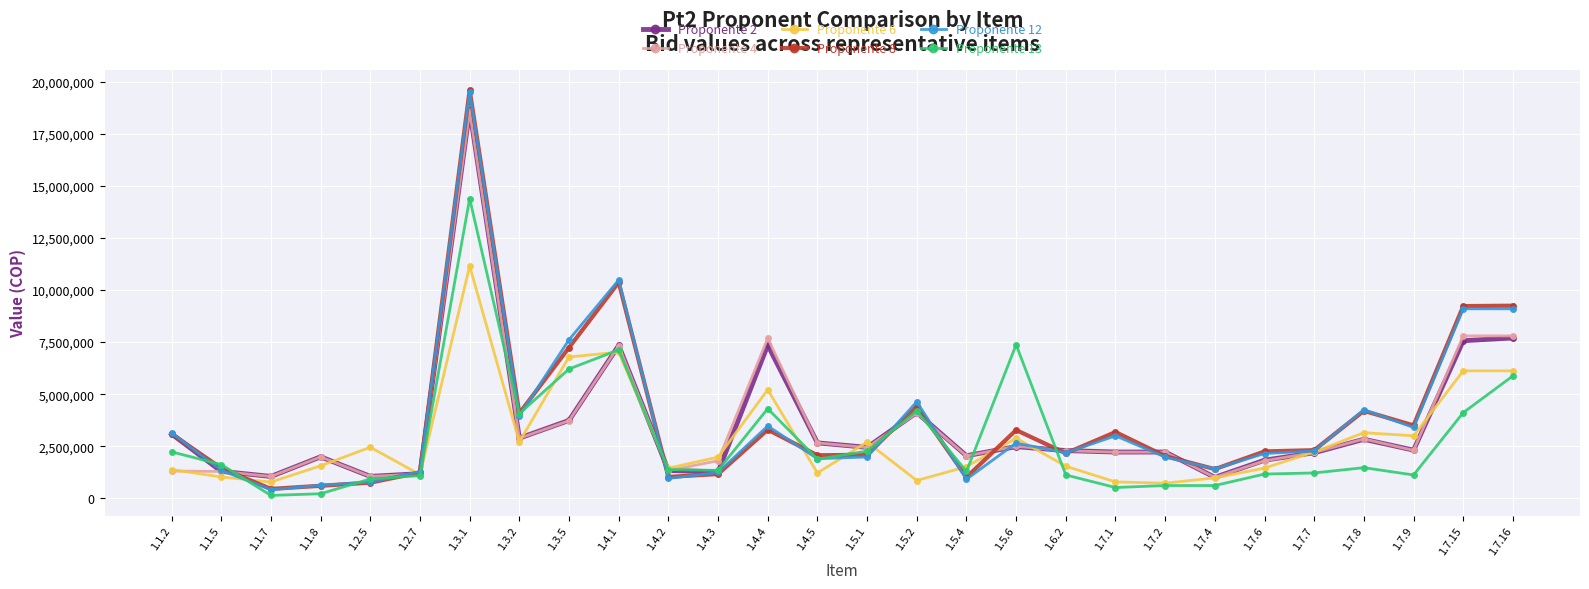

The value of Proponente 4 at 1.4.3 is 1802650. True or false?

True